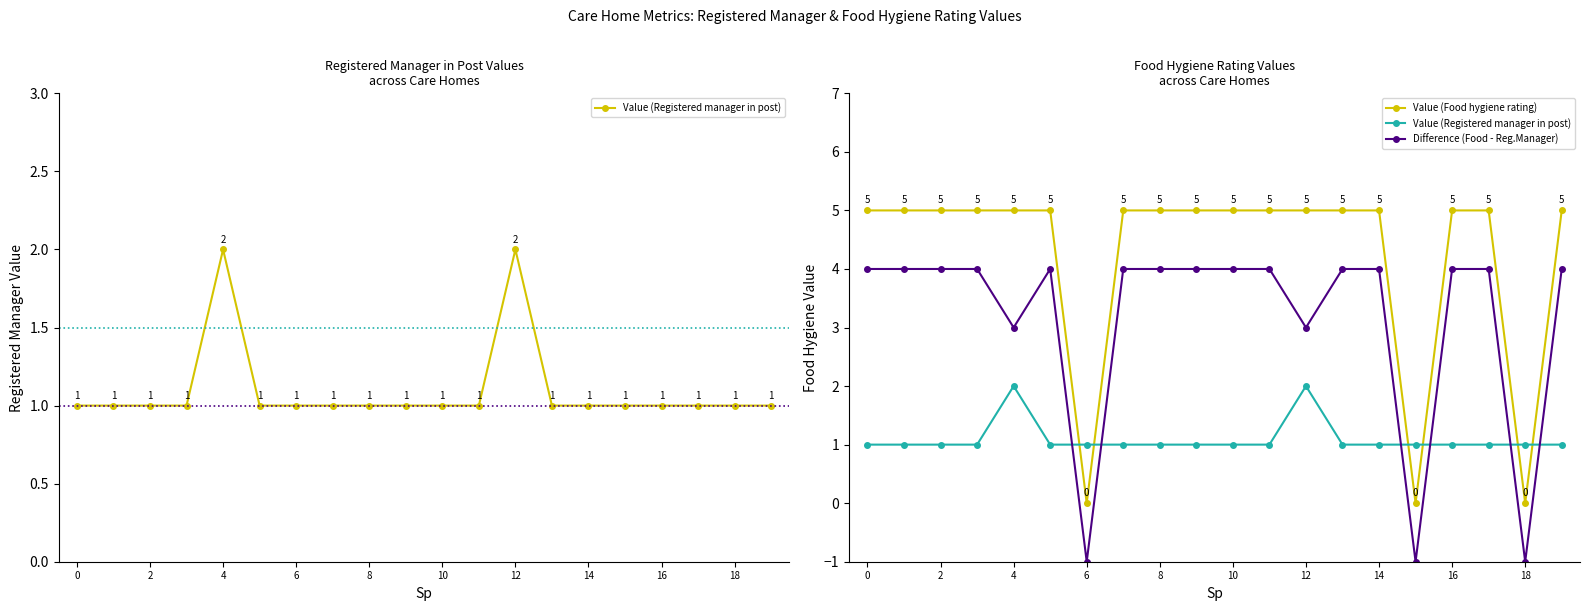

Count the number of categories in the chart.

20